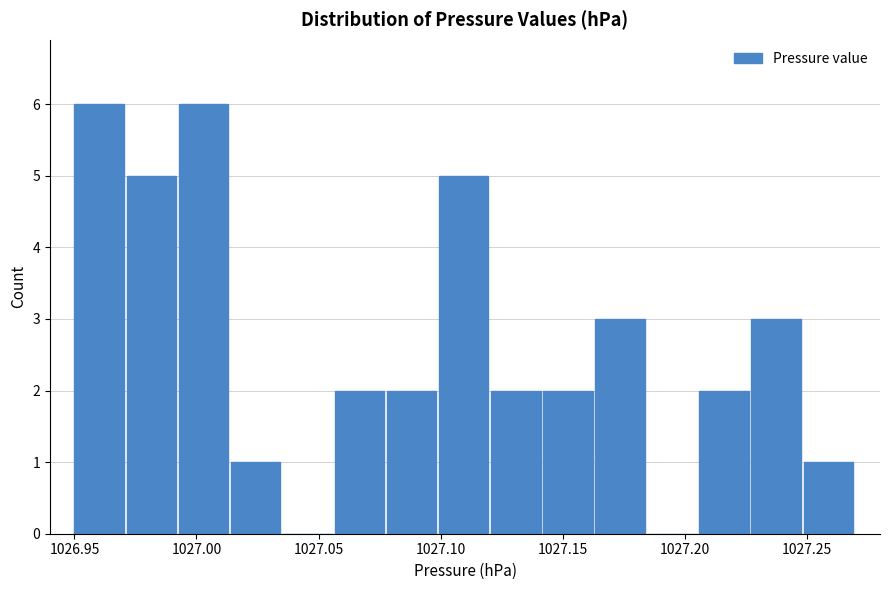

Reading left to right, list every bar in this chart as the range it spans on the x-axis followed by its height. Neither the bar edges nor the heights are printed on the chart, so give them approximately, as read against the axes.

1026.950 to 1026.970: 6
1026.970 to 1026.995: 5
1026.995 to 1027.015: 6
1027.015 to 1027.035: 1
1027.035 to 1027.055: 0
1027.055 to 1027.080: 2
1027.080 to 1027.100: 2
1027.100 to 1027.120: 5
1027.120 to 1027.140: 2
1027.140 to 1027.165: 2
1027.165 to 1027.185: 3
1027.185 to 1027.205: 0
1027.205 to 1027.225: 2
1027.225 to 1027.250: 3
1027.250 to 1027.270: 1